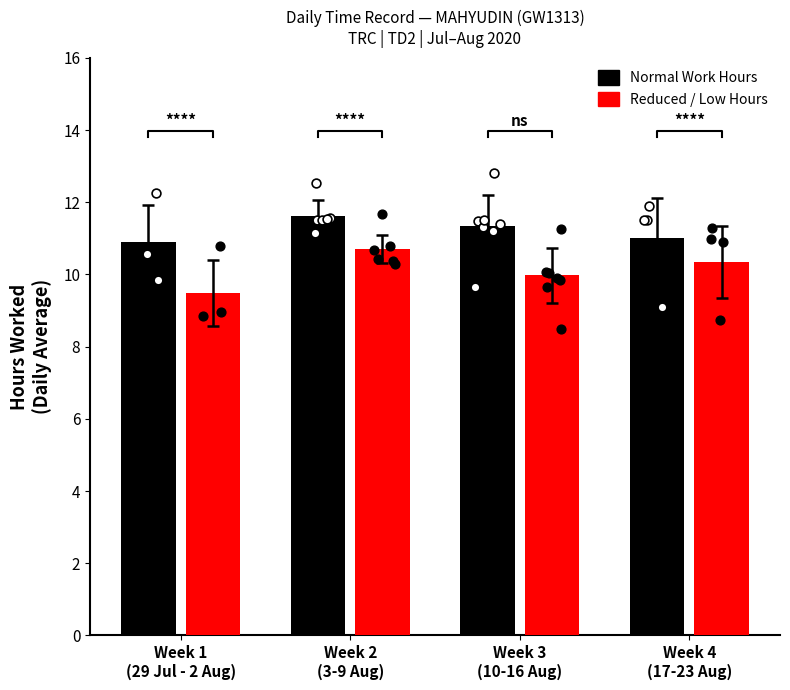

Which series contains the highest Y value?

Normal Work Hours